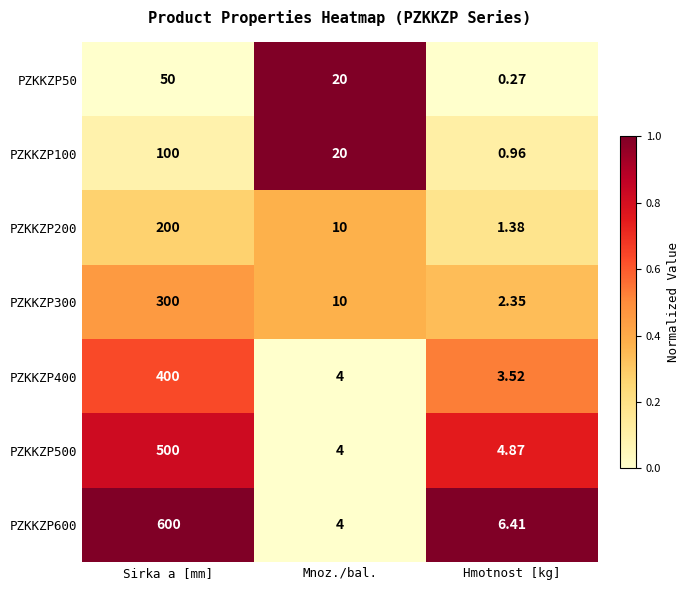

How many values in the PZKKZP200 series are below 10?

1